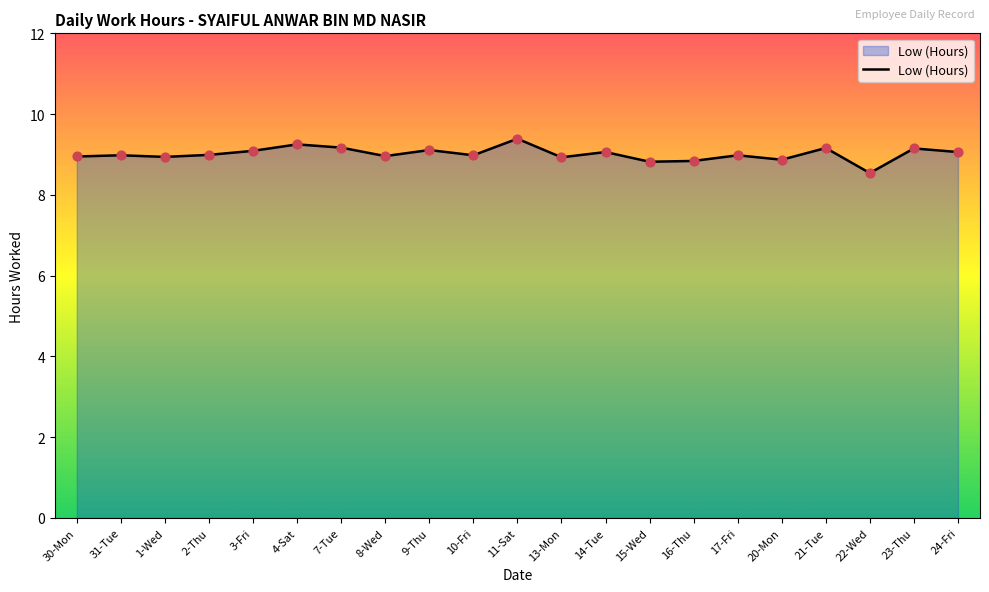

What is the ratio of the value at 20-Mon to the value at 3-Fri?

1.0